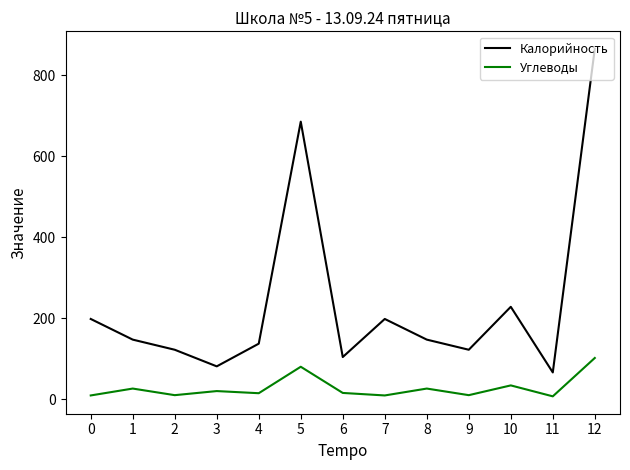

Rank the series at 4 from highest to lowest value.

Калорийность, Углеводы